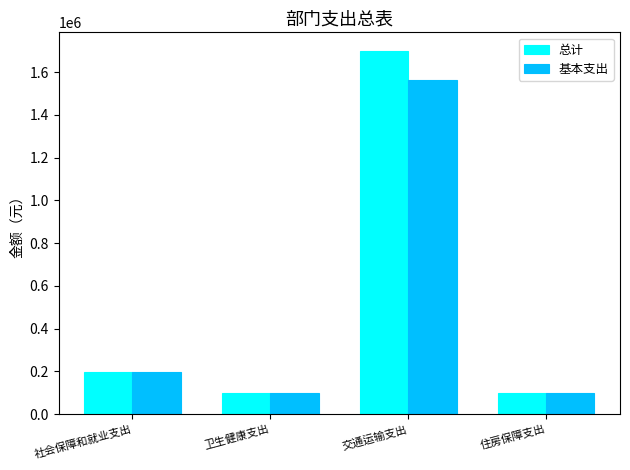

What is the difference between the maximum and minimum values in the 基本支出 series?

1463746.2